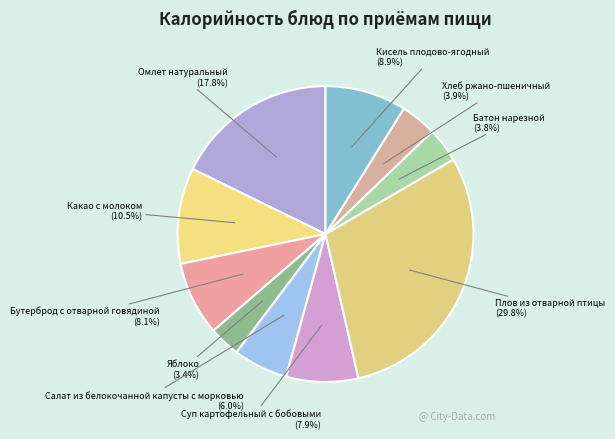

What is the ratio of the value at Хлеб ржано-пшеничный to the value at Суп картофельный с бобовыми?

0.5